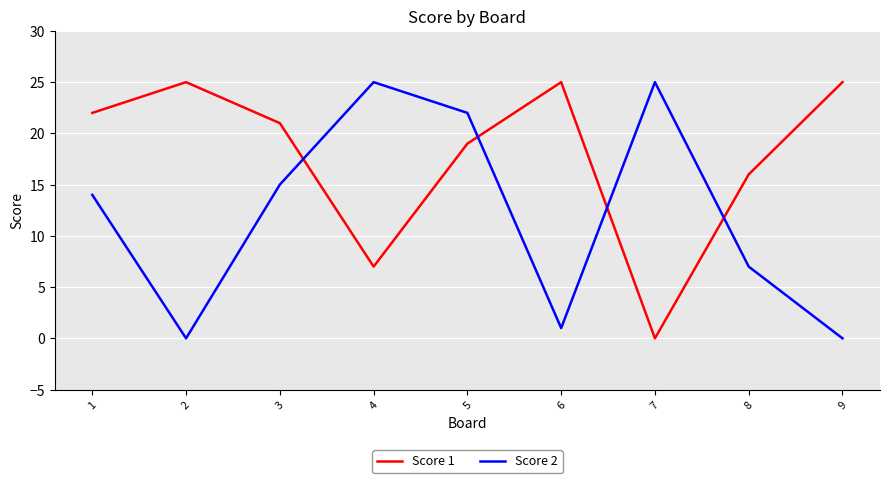

The Score 2 series shows 7 at 8. True or false?

True